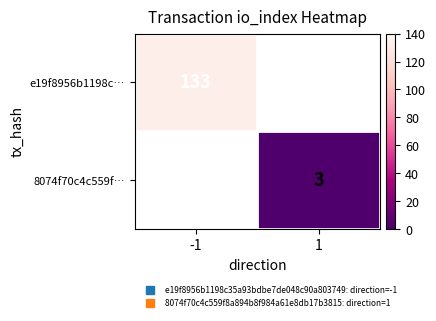

Rank the series by their average value, from highest to lowest.

e19f8956b1198c…, 8074f70c4c559f…